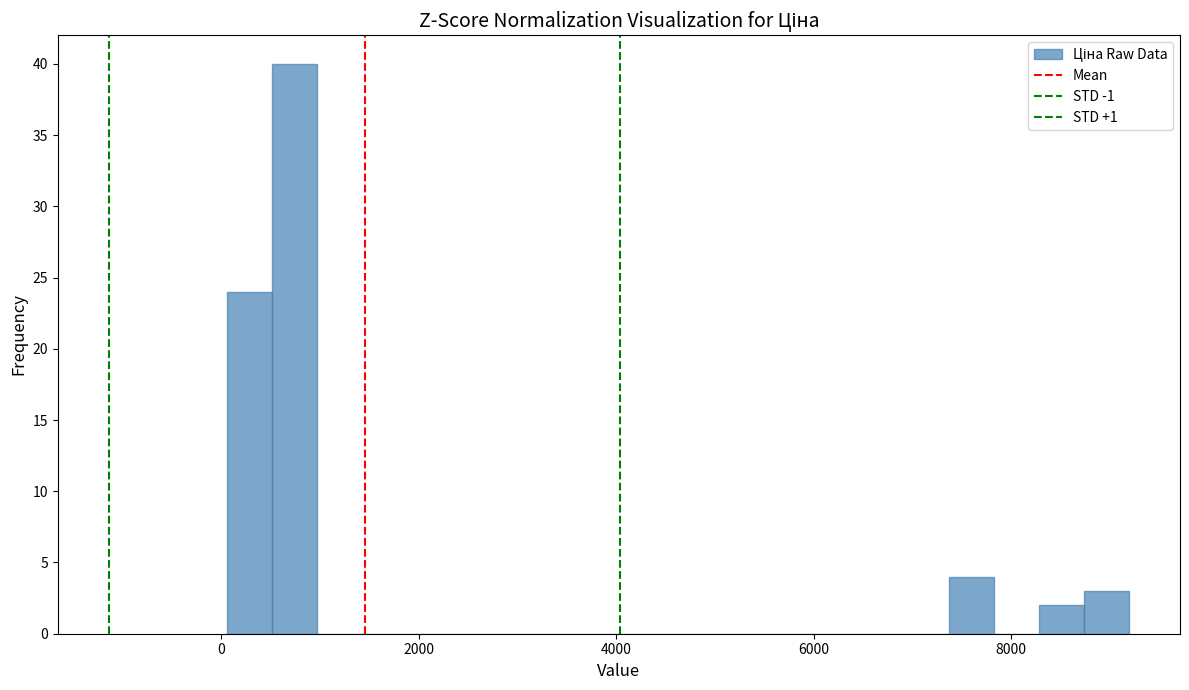

Read against the x-axis, roughly where is the centre of the tallest bar?

800